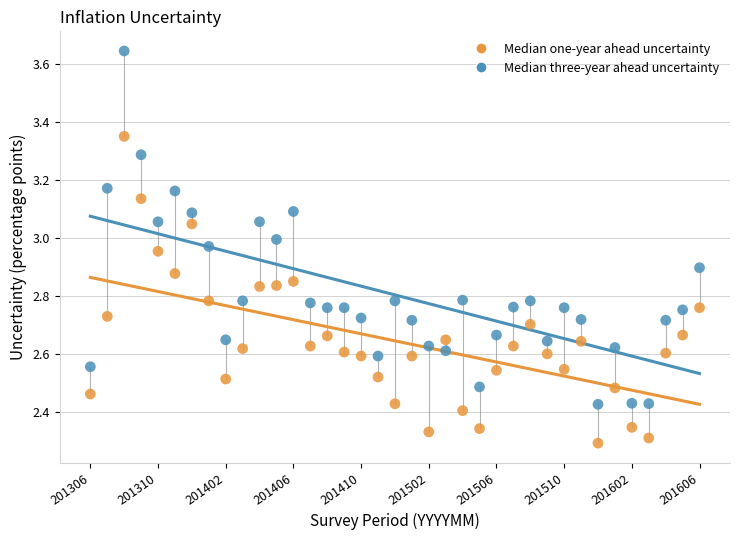

Which series has the largest Y range (max minus min)?

Median three-year ahead uncertainty